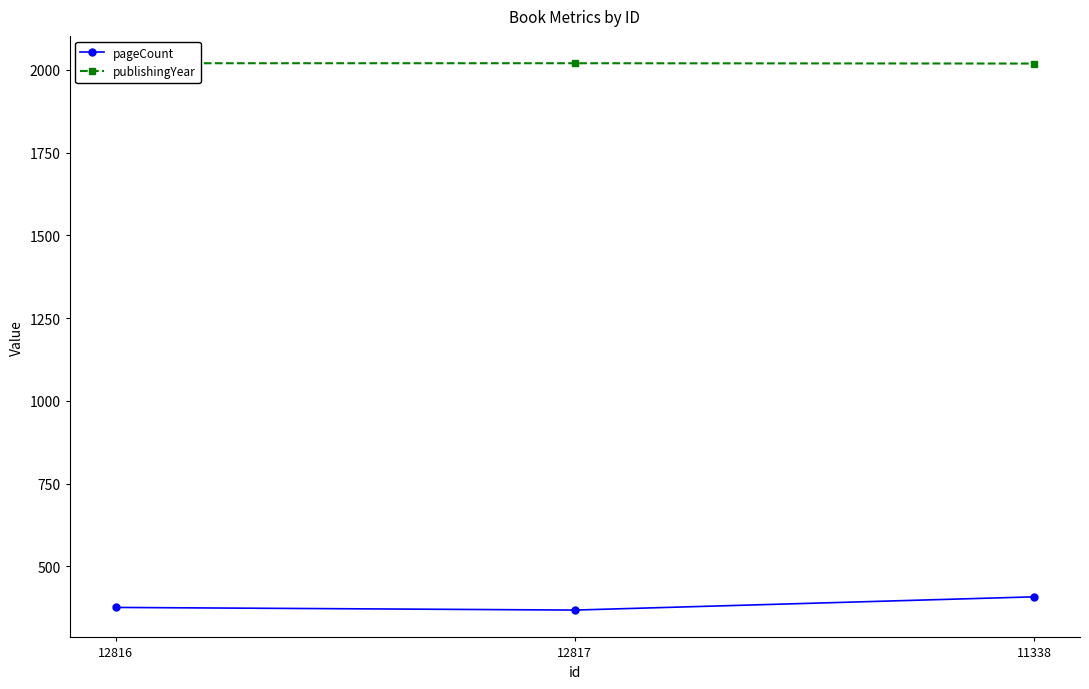

Reading right to left, what are all the values shown in this chart?

pageCount: 408	368	376
publishingYear: 2019	2020	2020